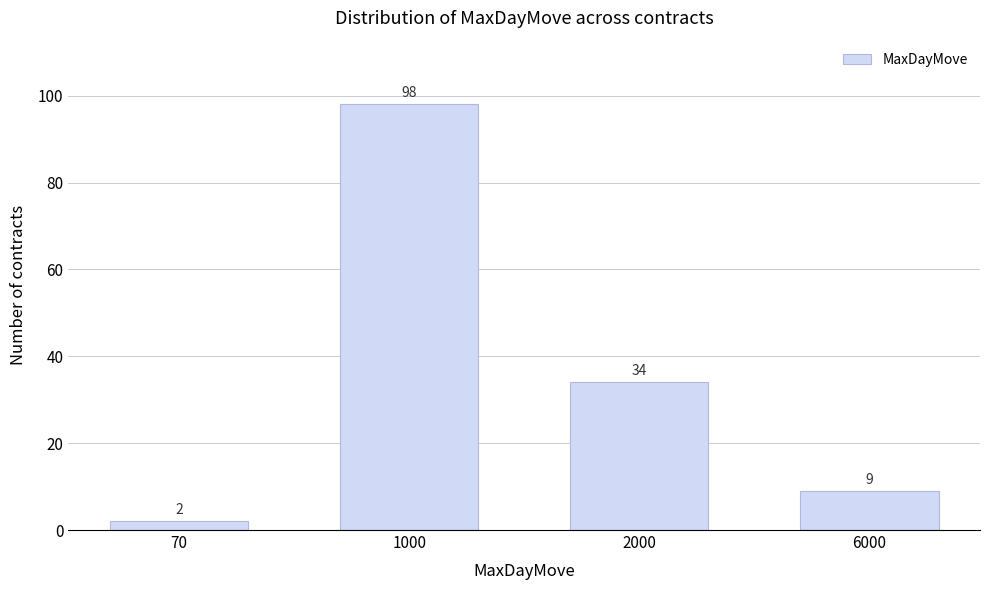

Reading left to right, transcribe all the data shown in this chart.

2	98	34	9